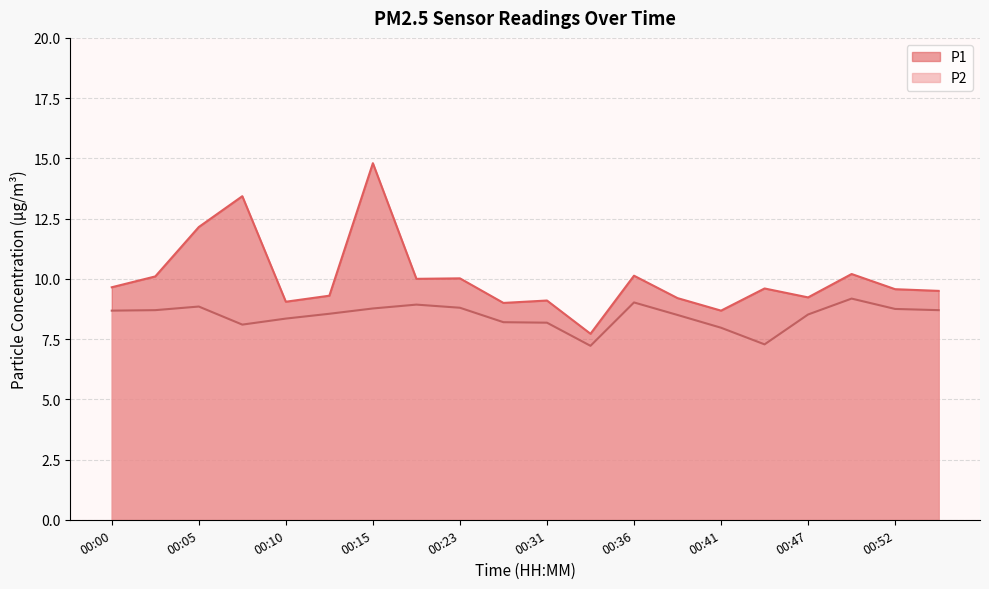

The P2 series shows 15.5 at 00:49. True or false?

False